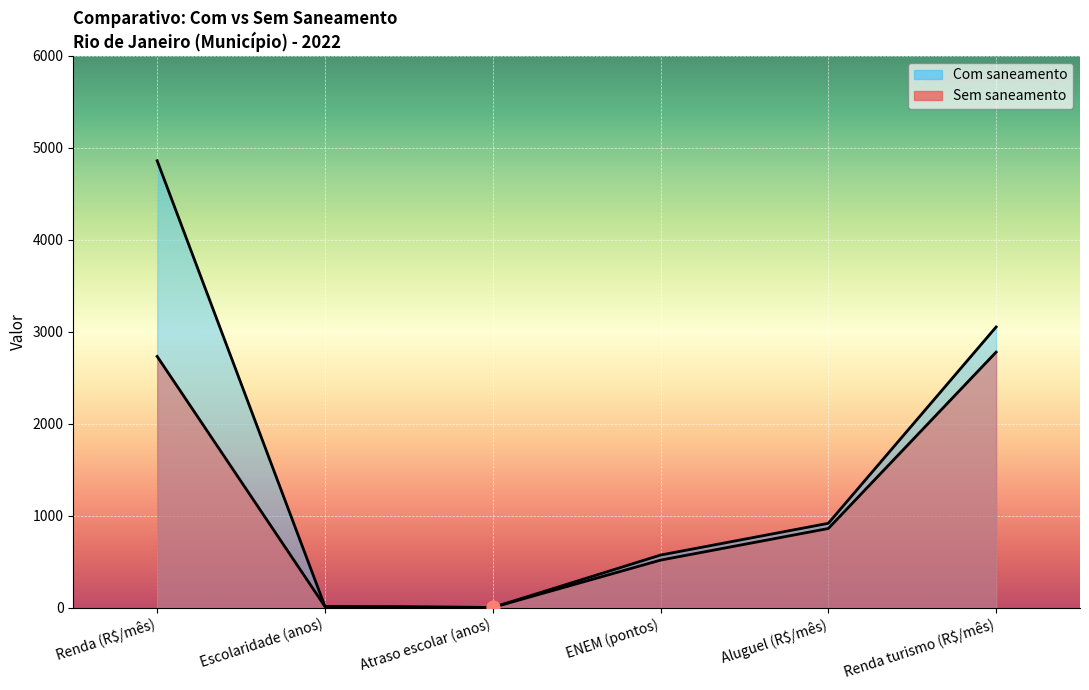

At how many categories does at least one series exceed 1892?

2